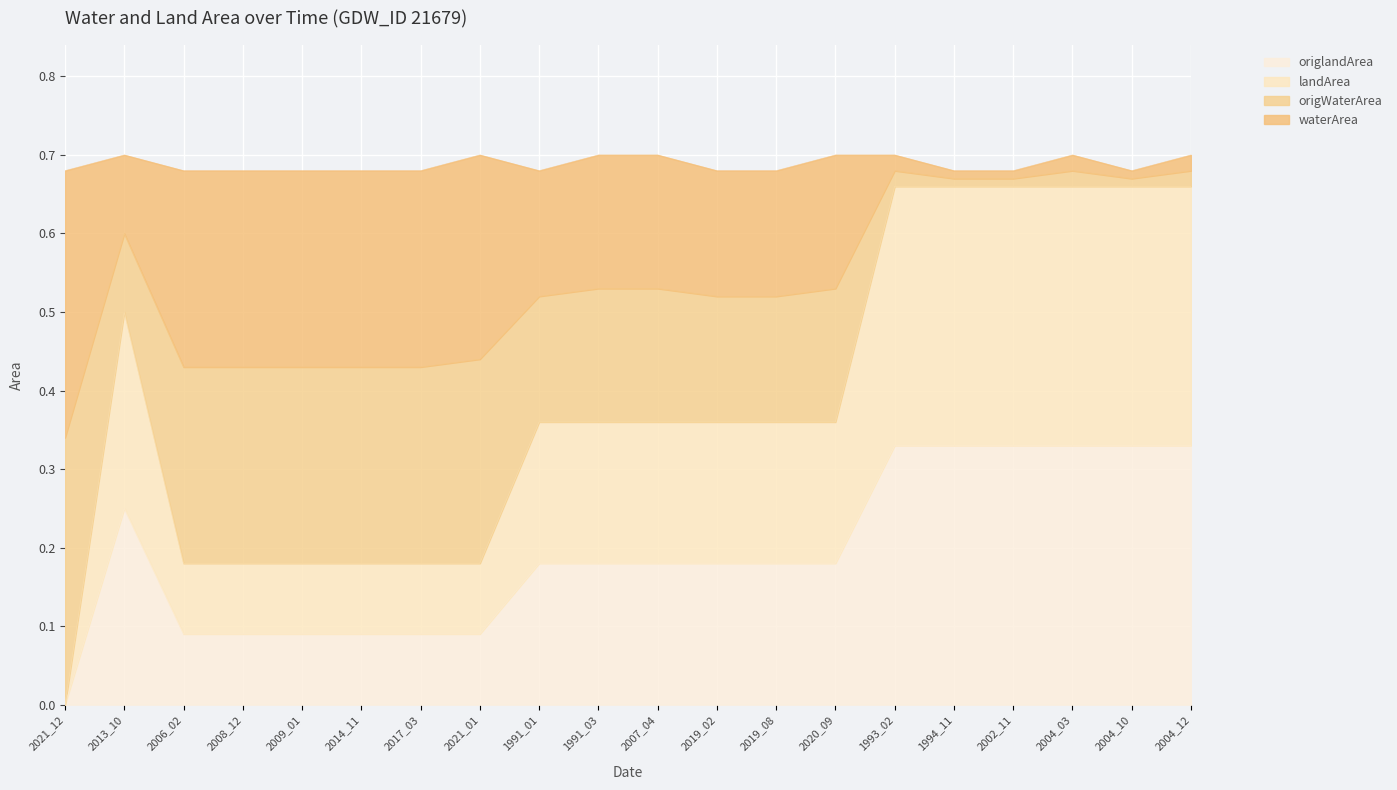

At which category is the sum across all series the highest?

1993_02